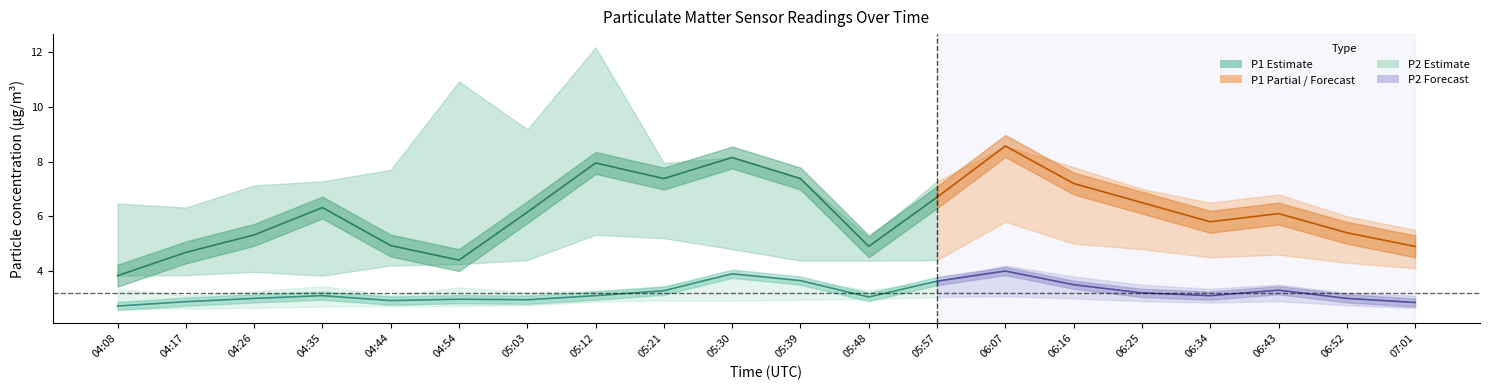

True or false: P1 center has more than 2 interior local peaks.

True